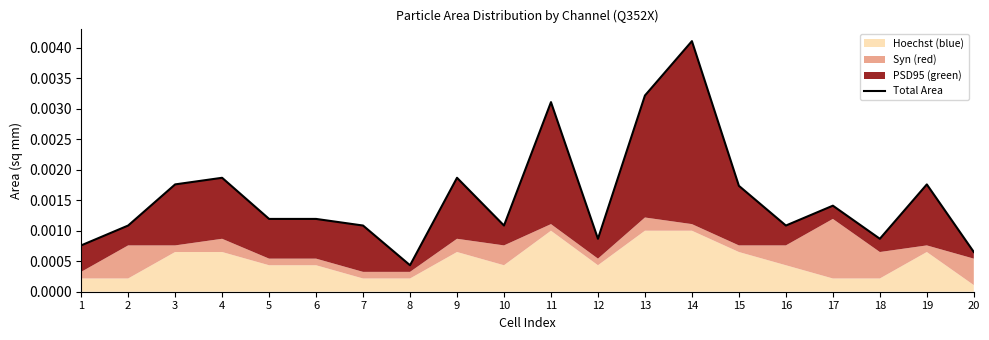

Where is the first local maximum?

4